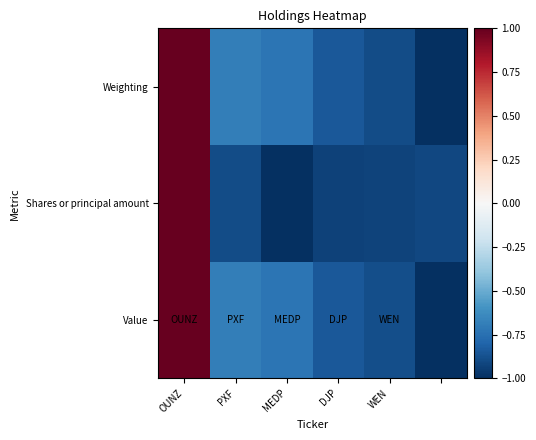

Which series has the largest range (max minus min)?

Value